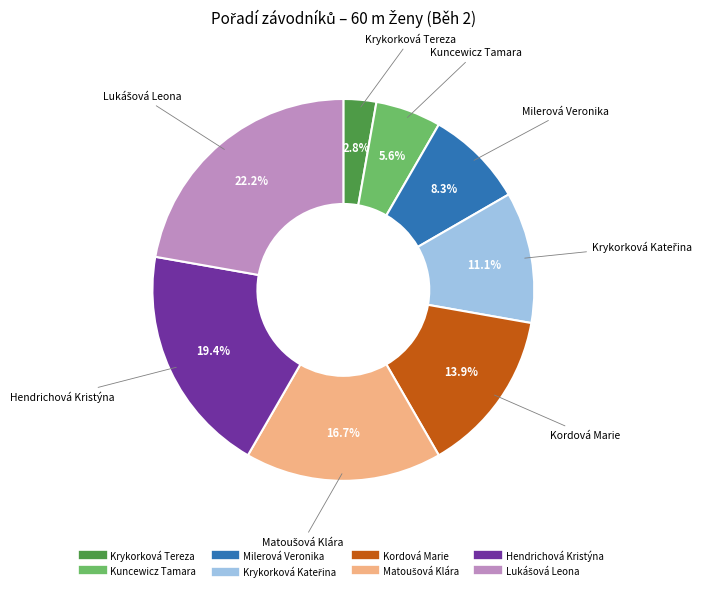

Does any single category account for the majority?

No